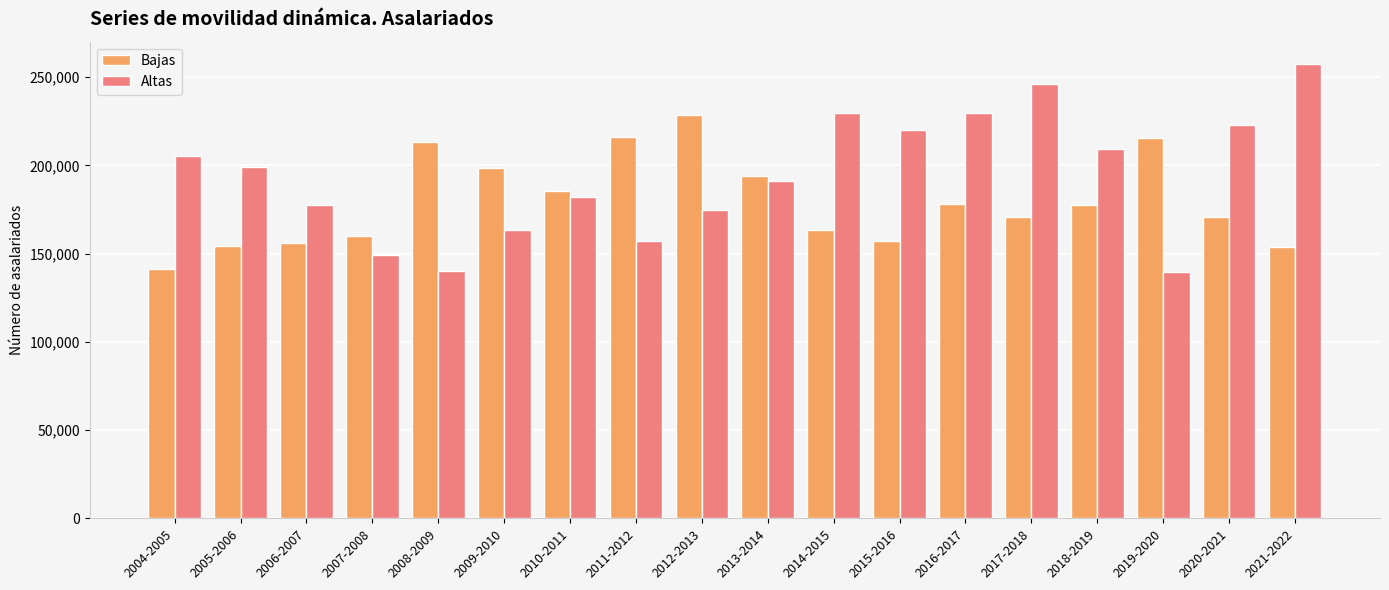

The value of Bajas at 2021-2022 is 153997. True or false?

True